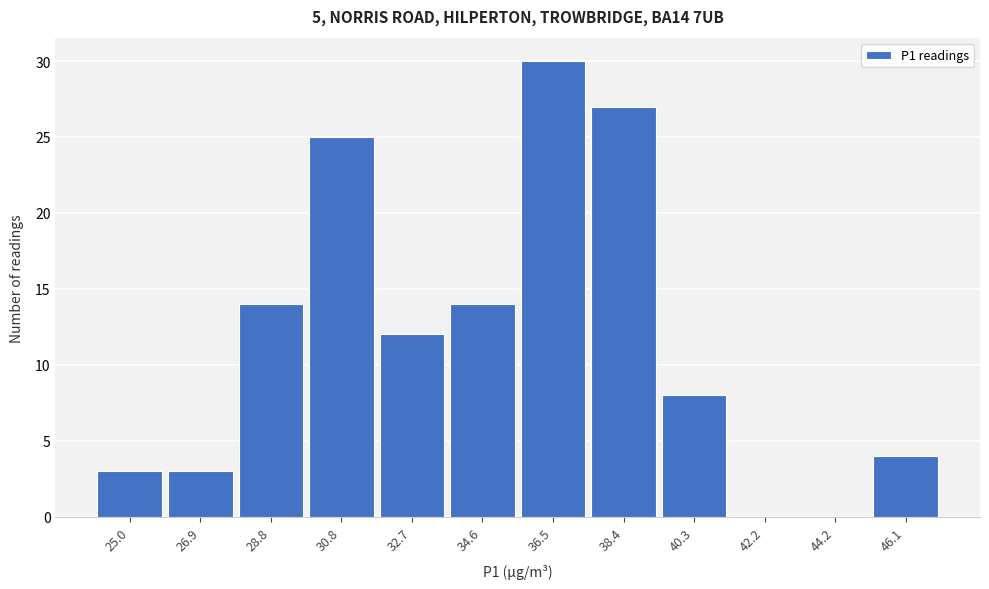

Reading left to right, what are all the values shown in this chart?

25.0=3	26.9=3	28.8=14	30.8=25	32.7=12	34.6=14	36.5=30	38.4=27	40.3=8	42.2=0	44.2=0	46.1=4